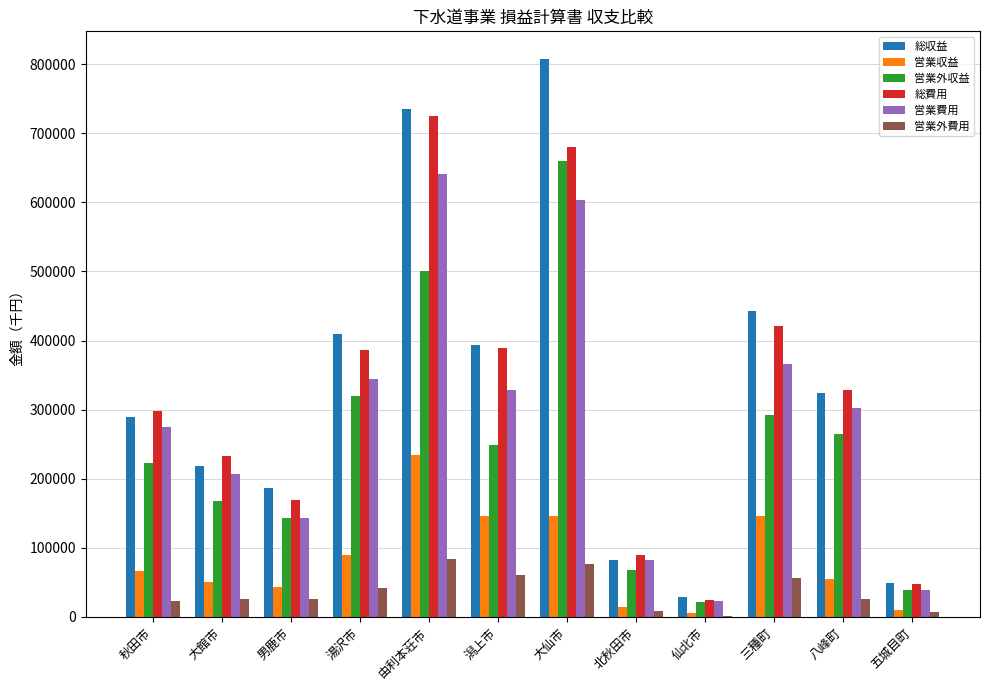

Is it true that 総費用 equals 49106 at 大館市?

False